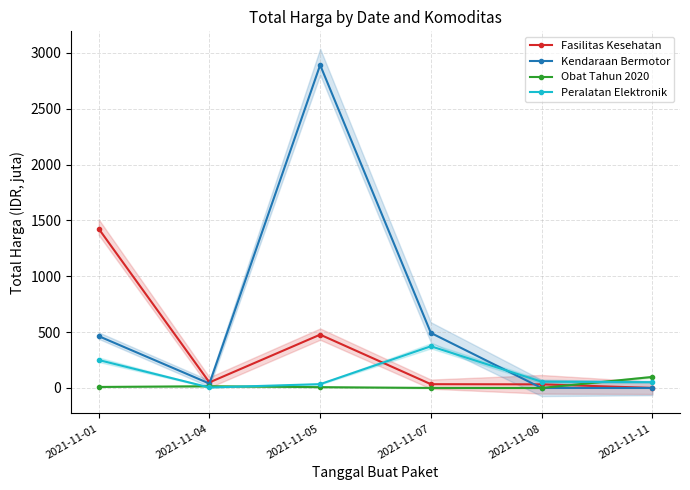

Read the Fasilitas Kesehatan value at 2021-11-11.

0.6